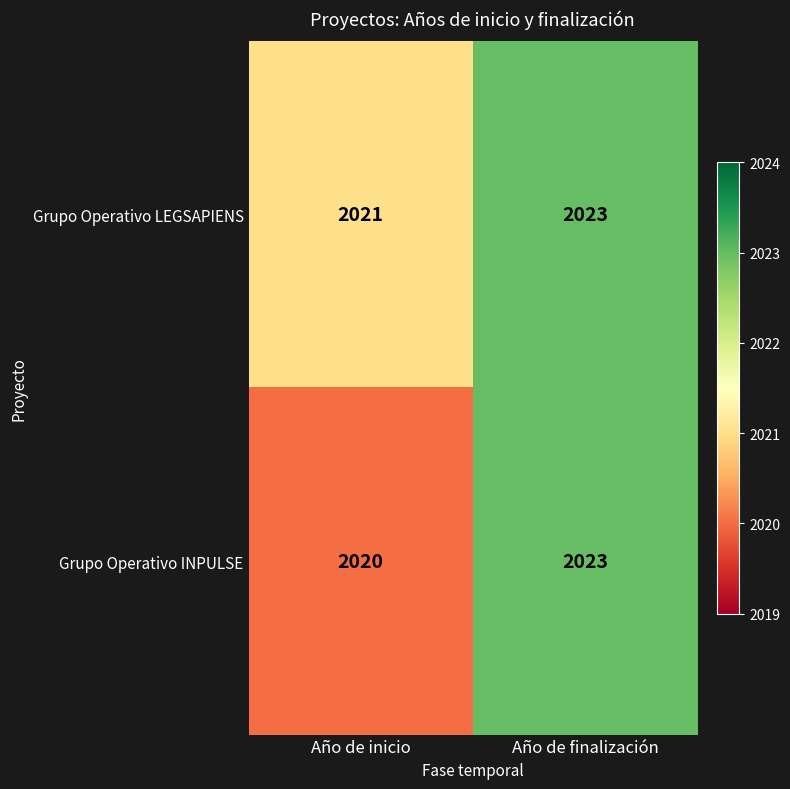

How many categories are shown in the chart?

2